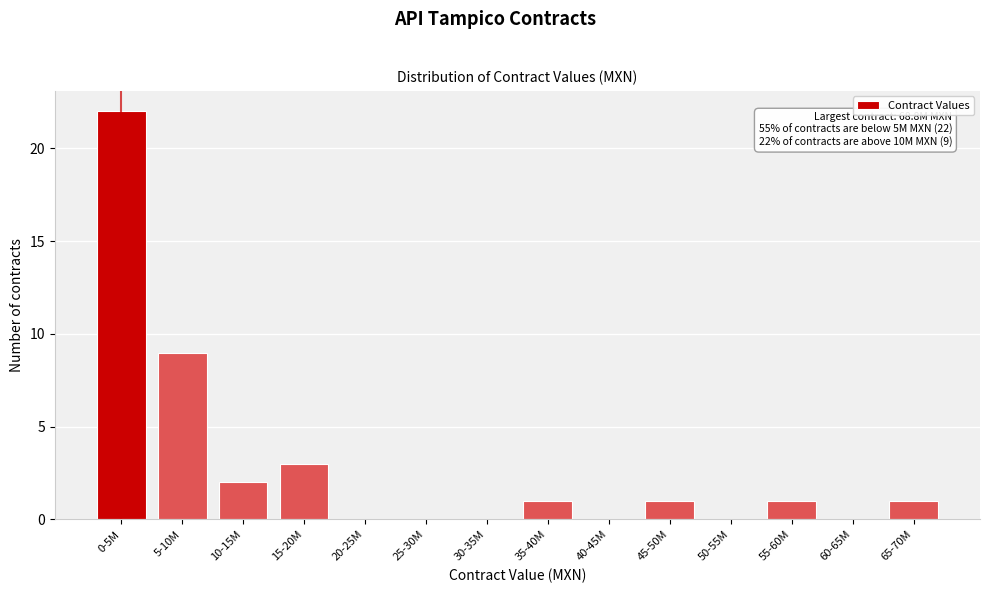

Reading right to left, what are all the values shown in this chart?

65-70M=1	60-65M=0	55-60M=1	50-55M=0	45-50M=1	40-45M=0	35-40M=1	30-35M=0	25-30M=0	20-25M=0	15-20M=3	10-15M=2	5-10M=9	0-5M=22